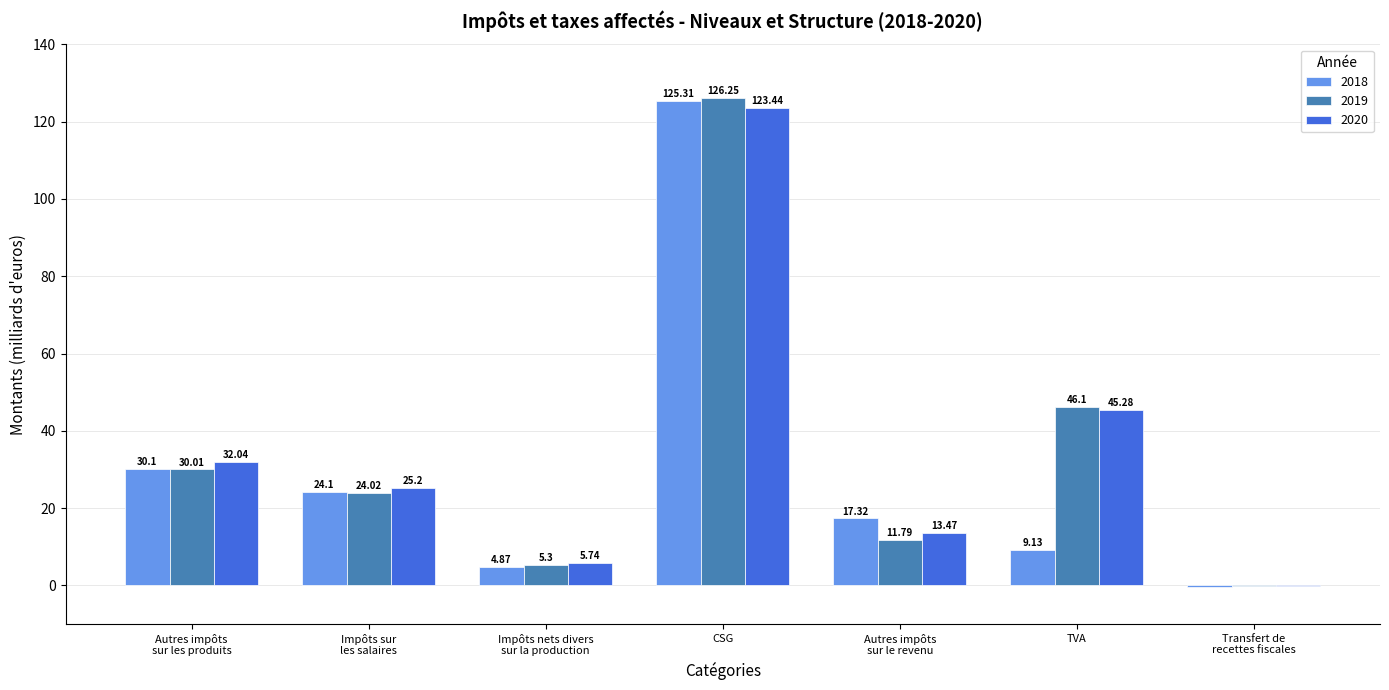

Which series has the largest total across all categories?

2020